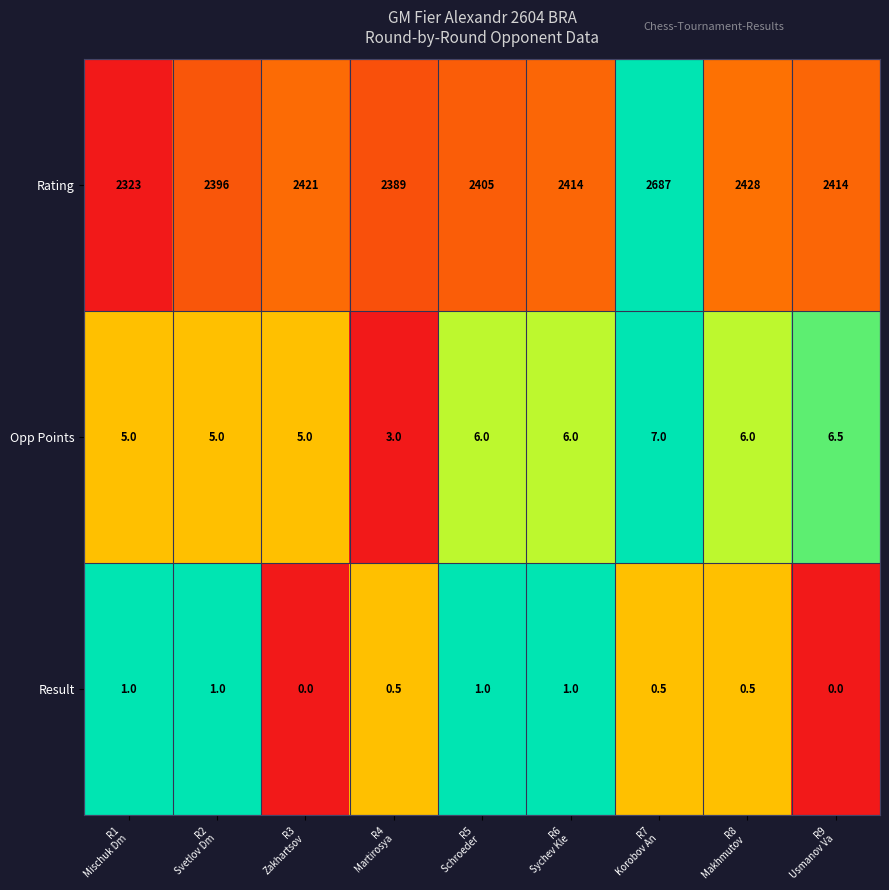

Reading right to left, what are all the values shown in this chart?

Rating: 2414.0	2428.0	2687.0	2414.0	2405.0	2389.0	2421.0	2396.0	2323.0
Opp Points: 6.5	6.0	7.0	6.0	6.0	3.0	5.0	5.0	5.0
Result: 0.0	0.5	0.5	1.0	1.0	0.5	0.0	1.0	1.0